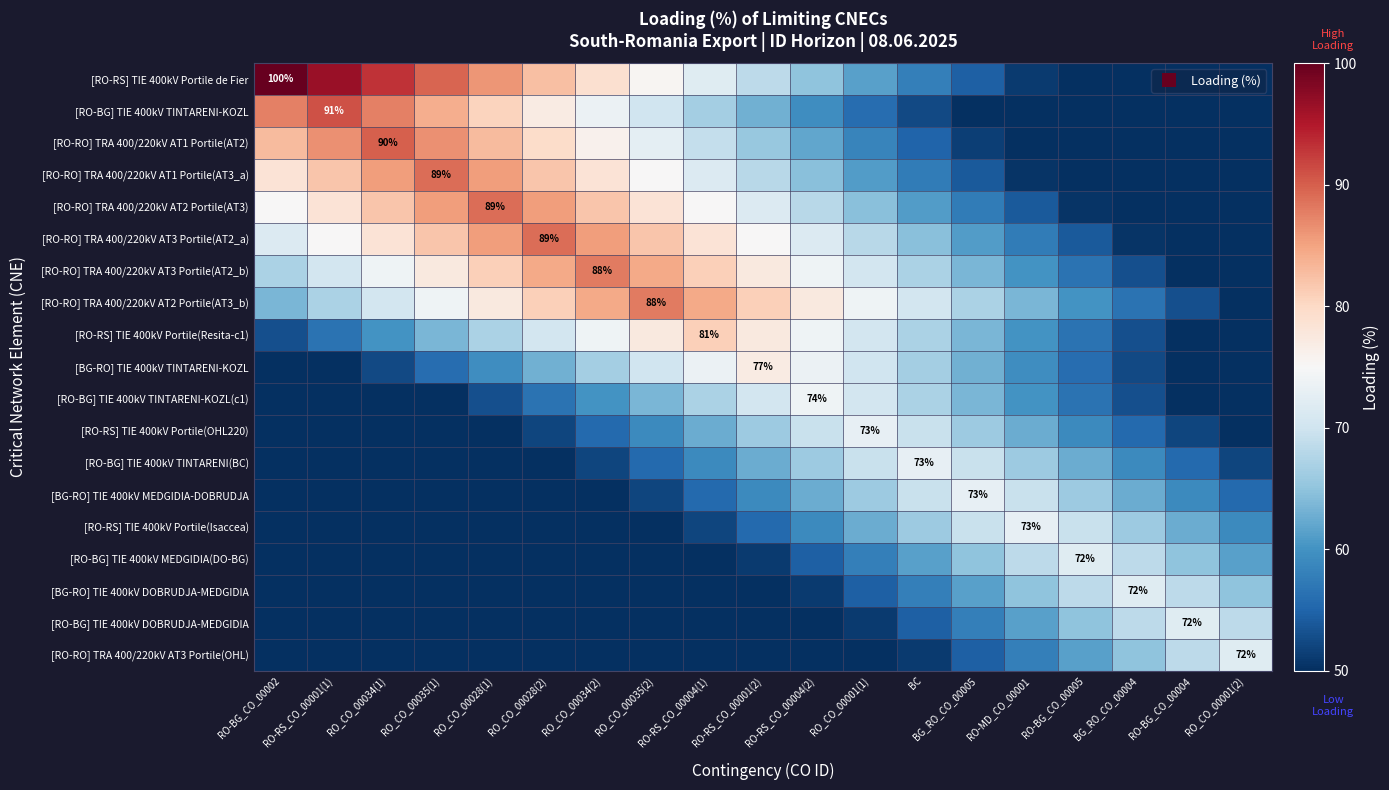

The [RO-BG] TIE 400kV MEDGIDIA(DO-BG) series shows 70.6 at RO-RS_CO_00001(2). True or false?

False